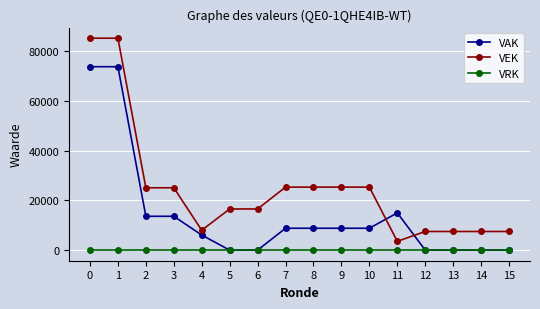

Which series has the largest total across all categories?

VEK